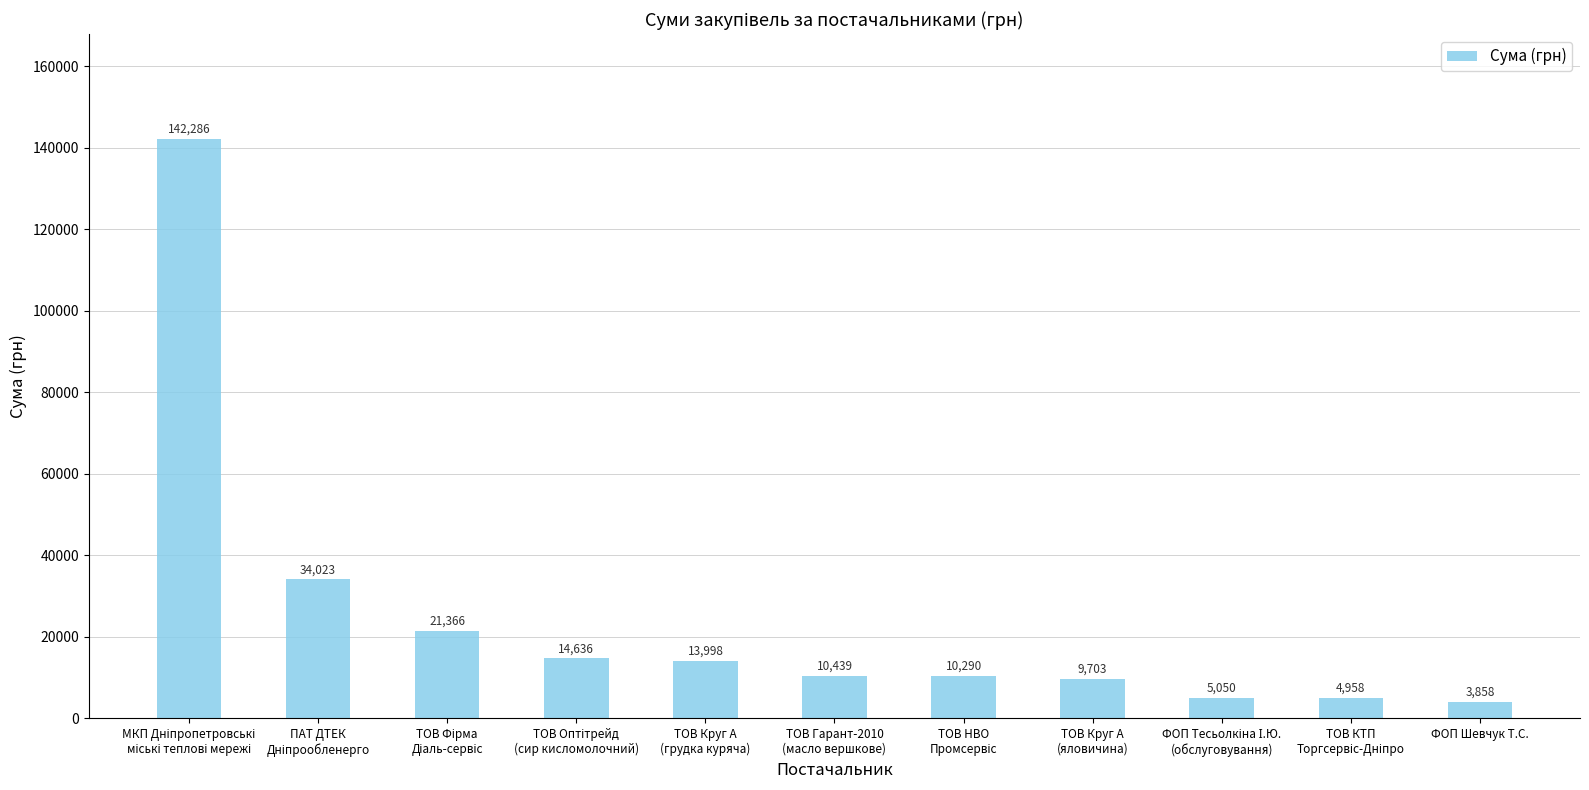

Are the bars grouped side by side (vs. stacked)?

No